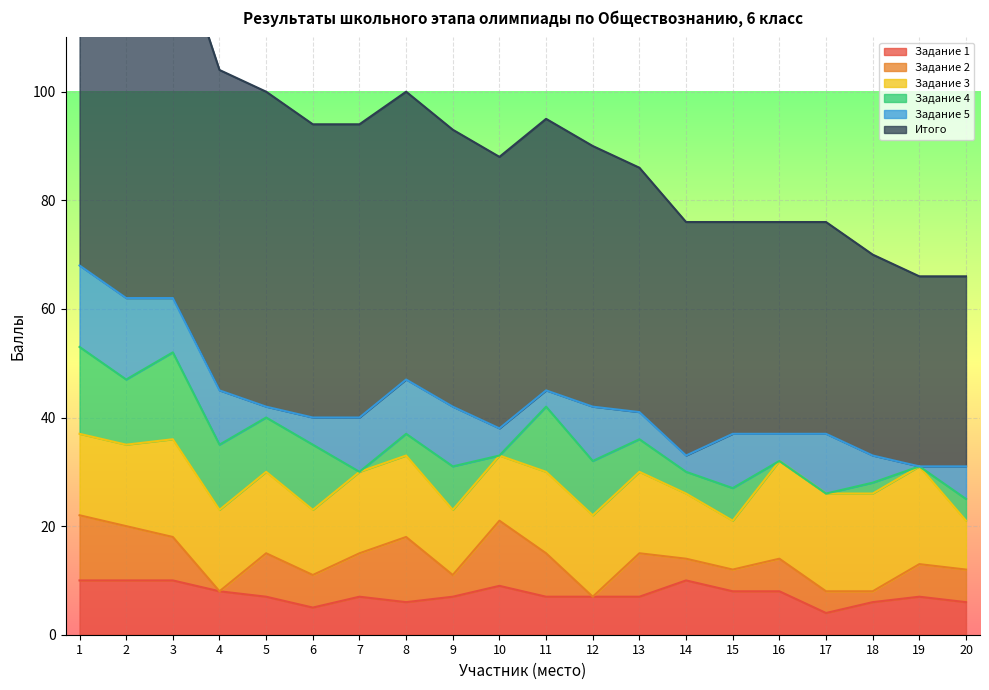

Where is Задание 4 nearest to the value 8?

9